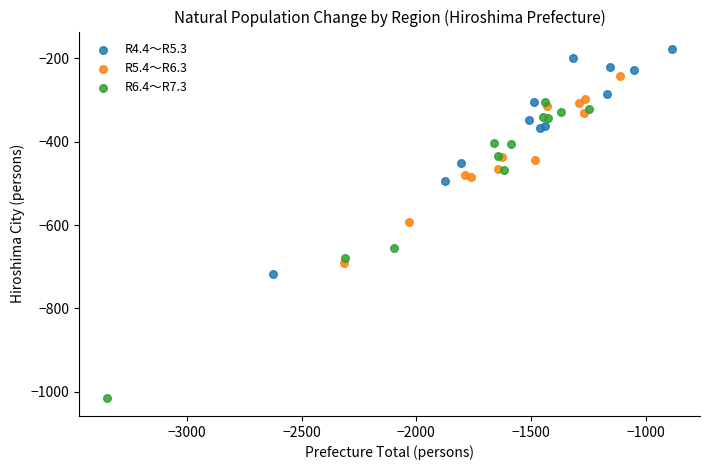

Which series has the largest Y range (max minus min)?

R6.4～R7.3